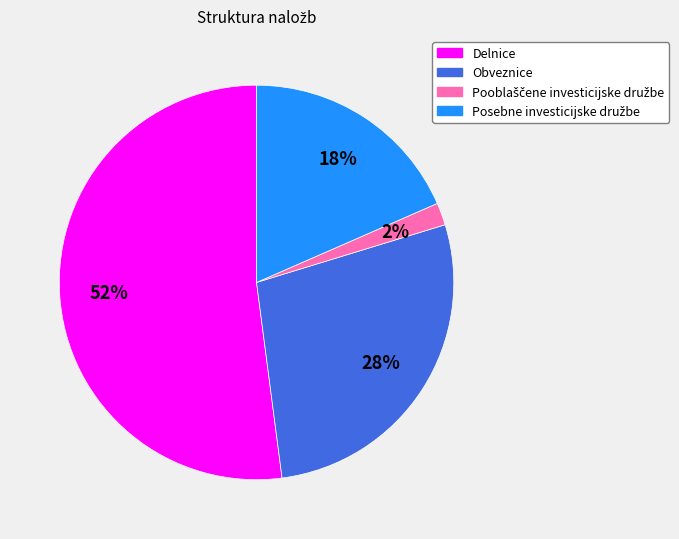

To the nearest percent, what is the average slice percentage?

25%